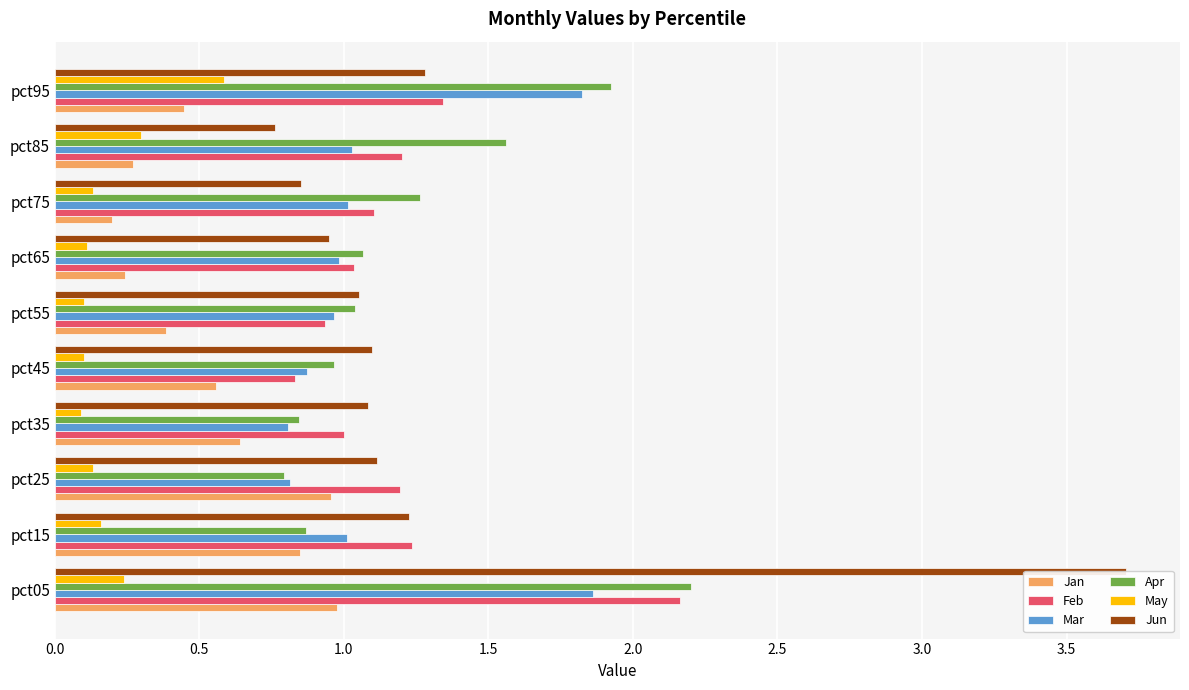

How many categories are shown in the chart?

10